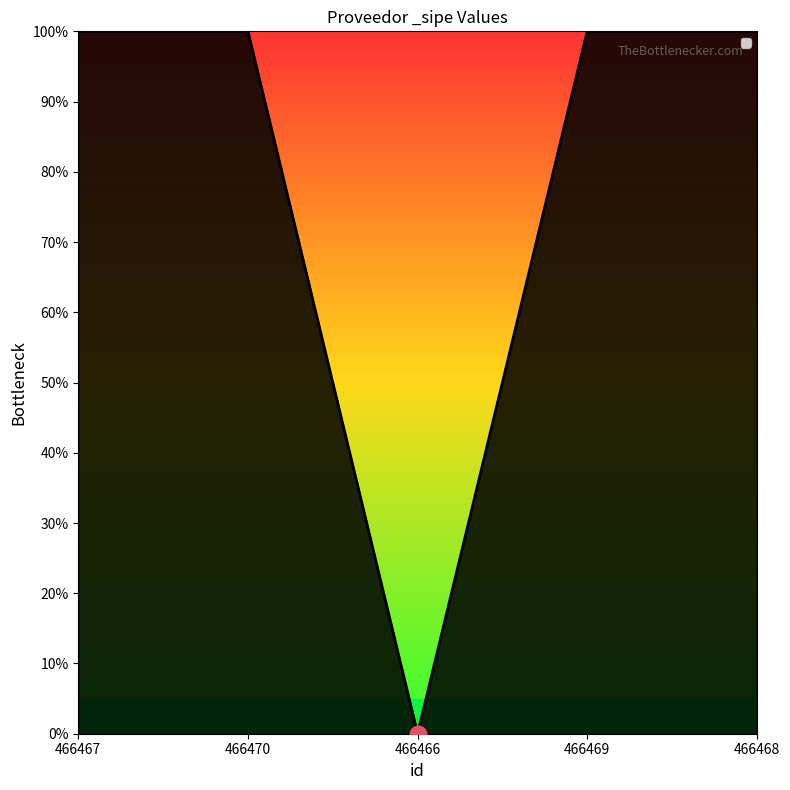

Does the chart display data point markers on the line(s)?

No